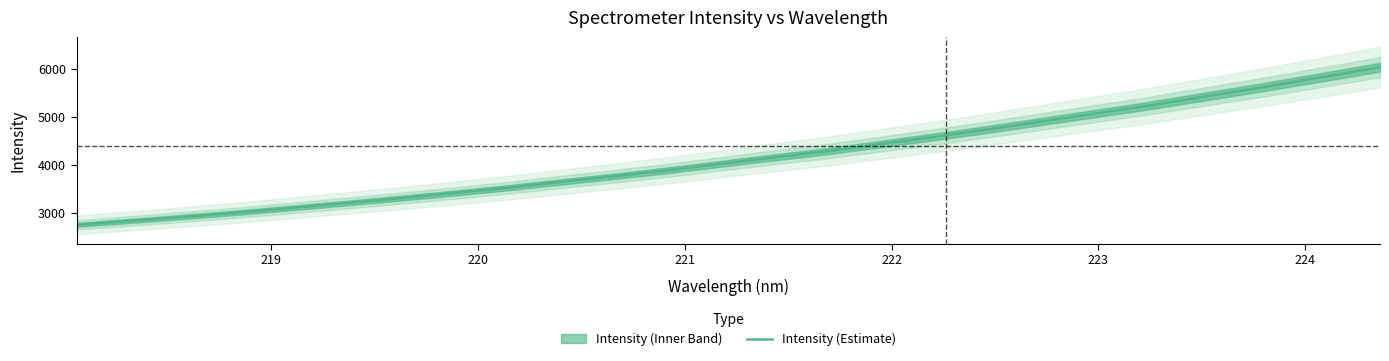

What is the lowest value of the Intensity (Estimate) series?

2753.1